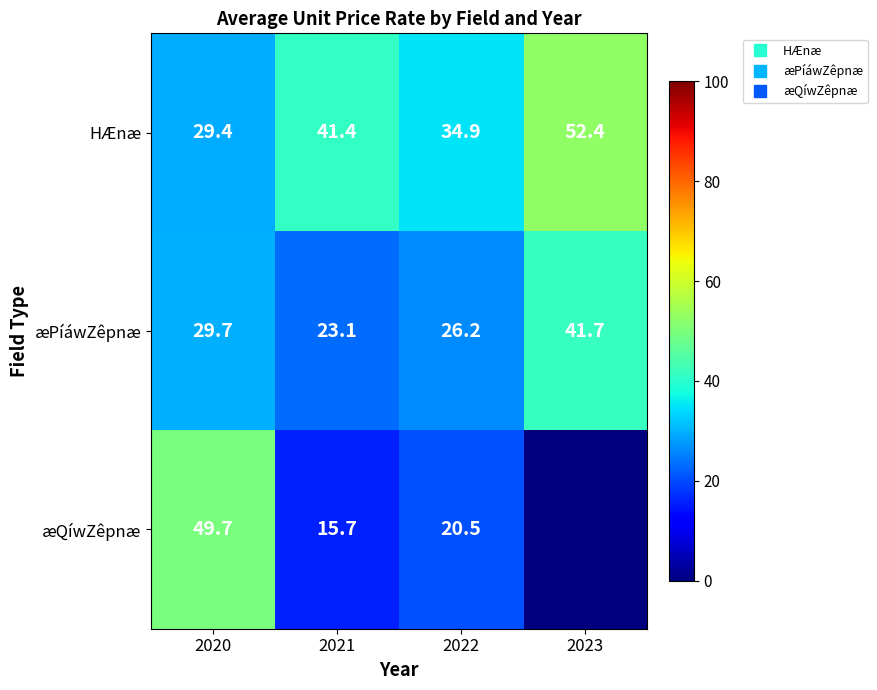

True or false: æPíáwZêpnæ has a value of 51.9 at 2020.

False